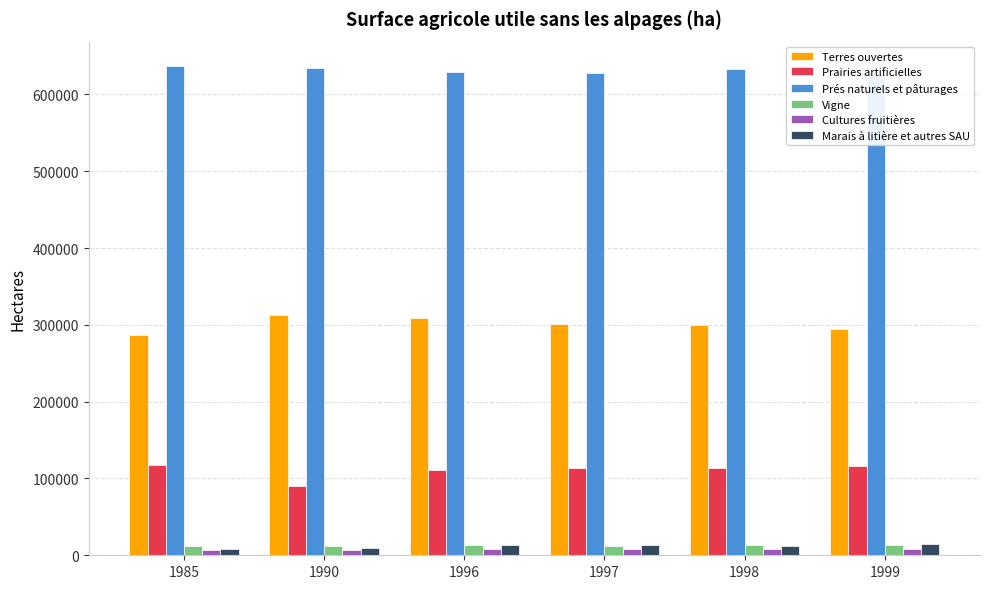

What is the value of the Vigne bar at the 4th from the left?

12531.2